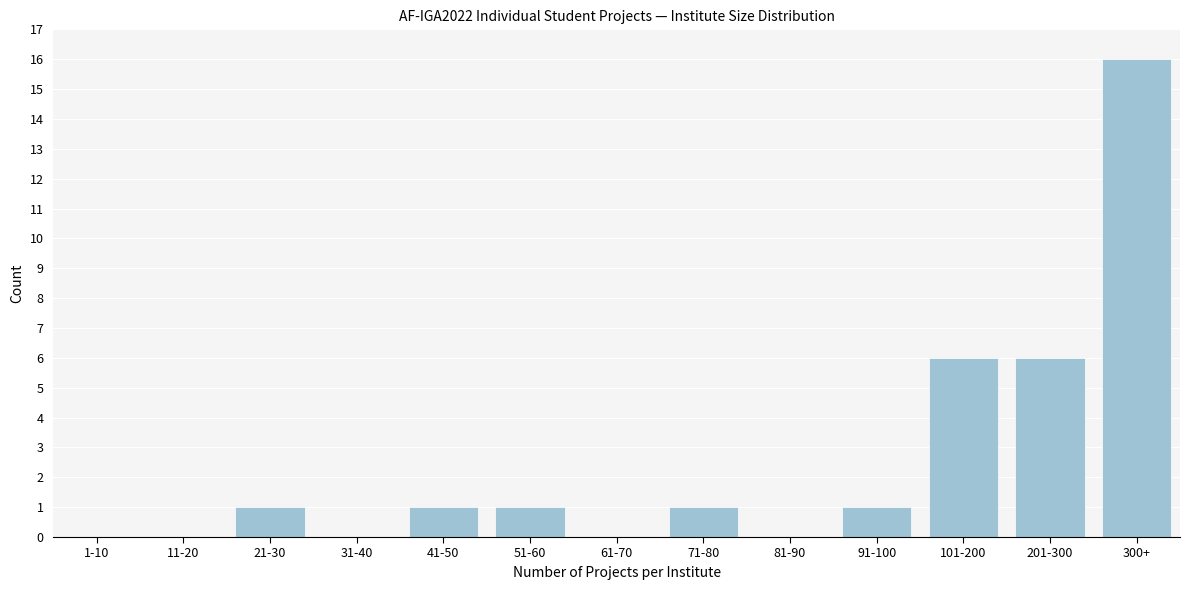

Reading left to right, what are all the values shown in this chart?

1-10=0	11-20=0	21-30=1	31-40=0	41-50=1	51-60=1	61-70=0	71-80=1	81-90=0	91-100=1	101-200=6	201-300=6	300+=16